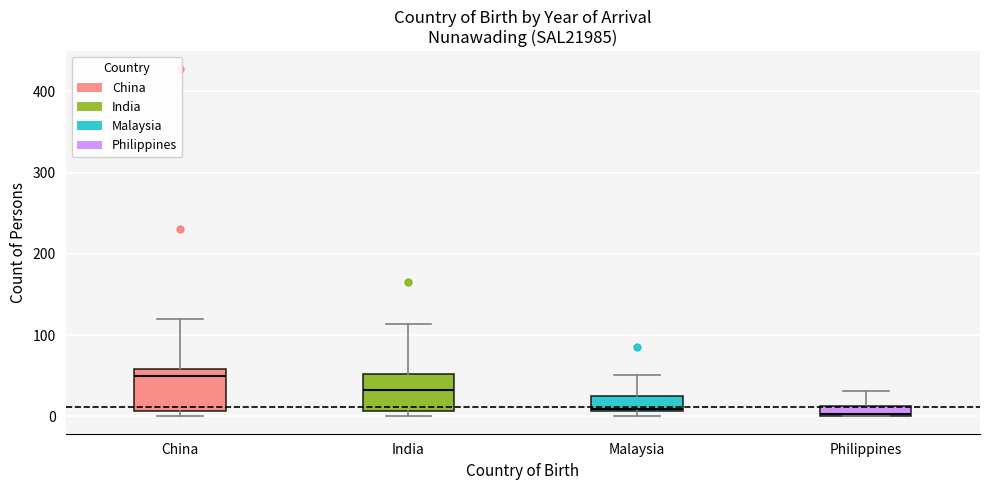

Which box has the highest median line?

China